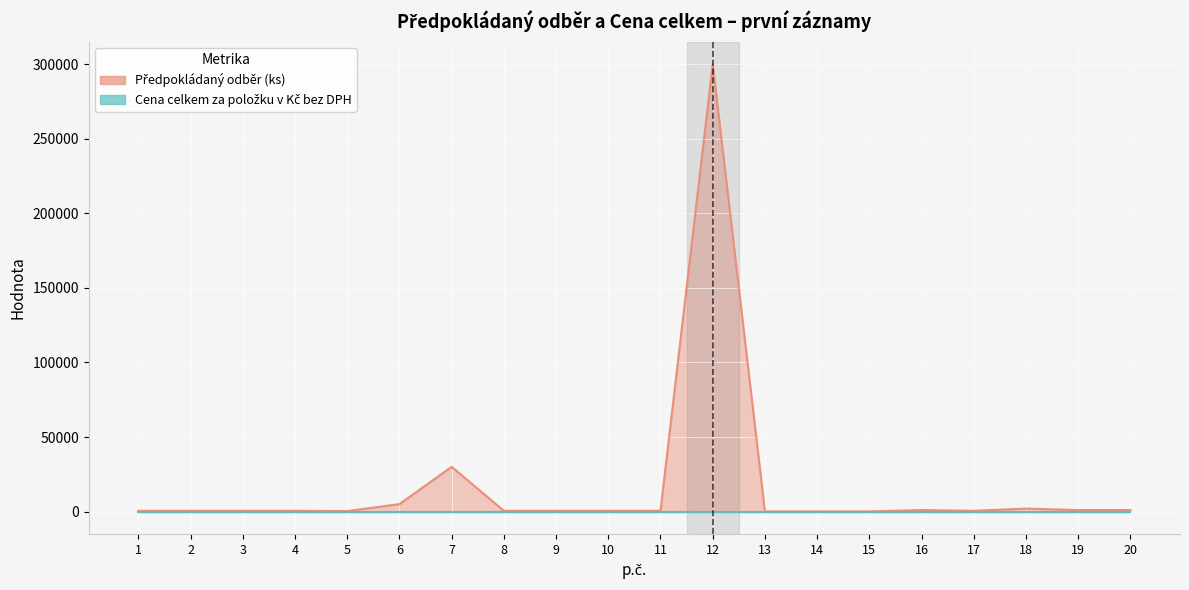

At which category does the chart reach its peak across all series?

12